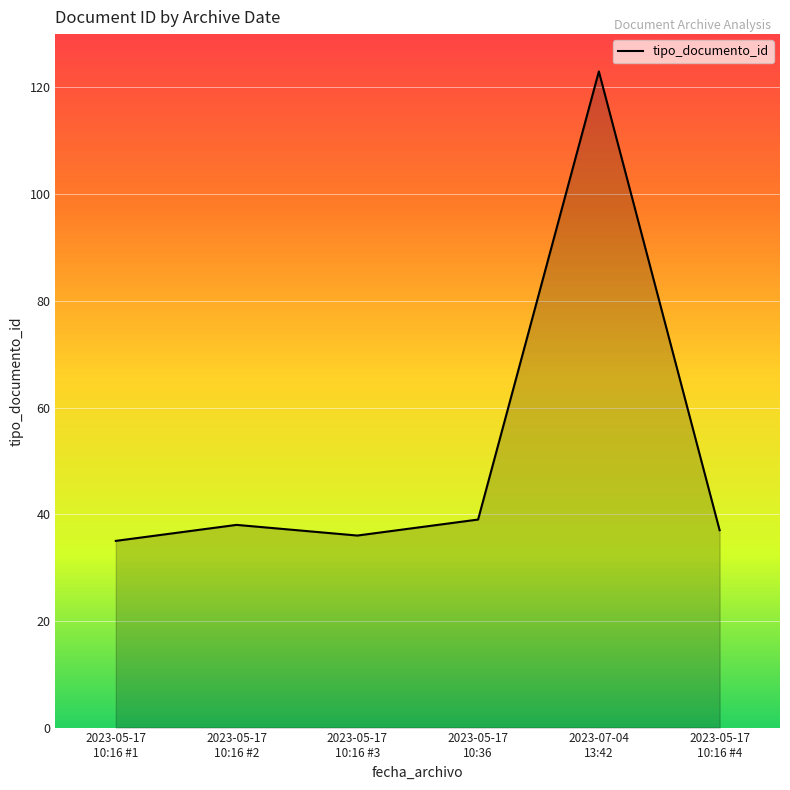

What is the maximum value shown in the chart?

123